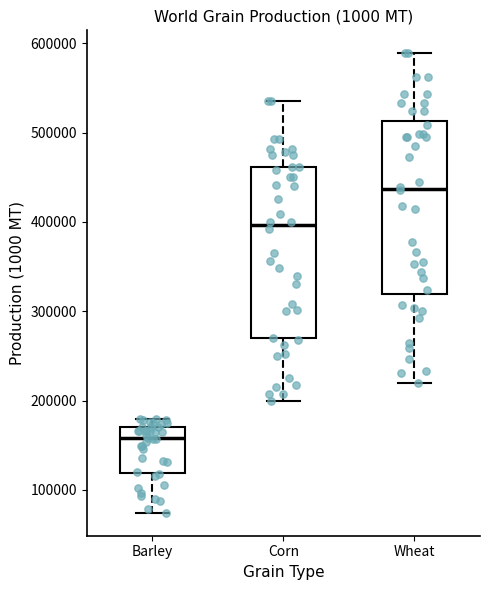

Where is the lower edge of the box for Corn on the y-axis? The values are not printed on the chart, so give them approximately, as read against the axis.

270000